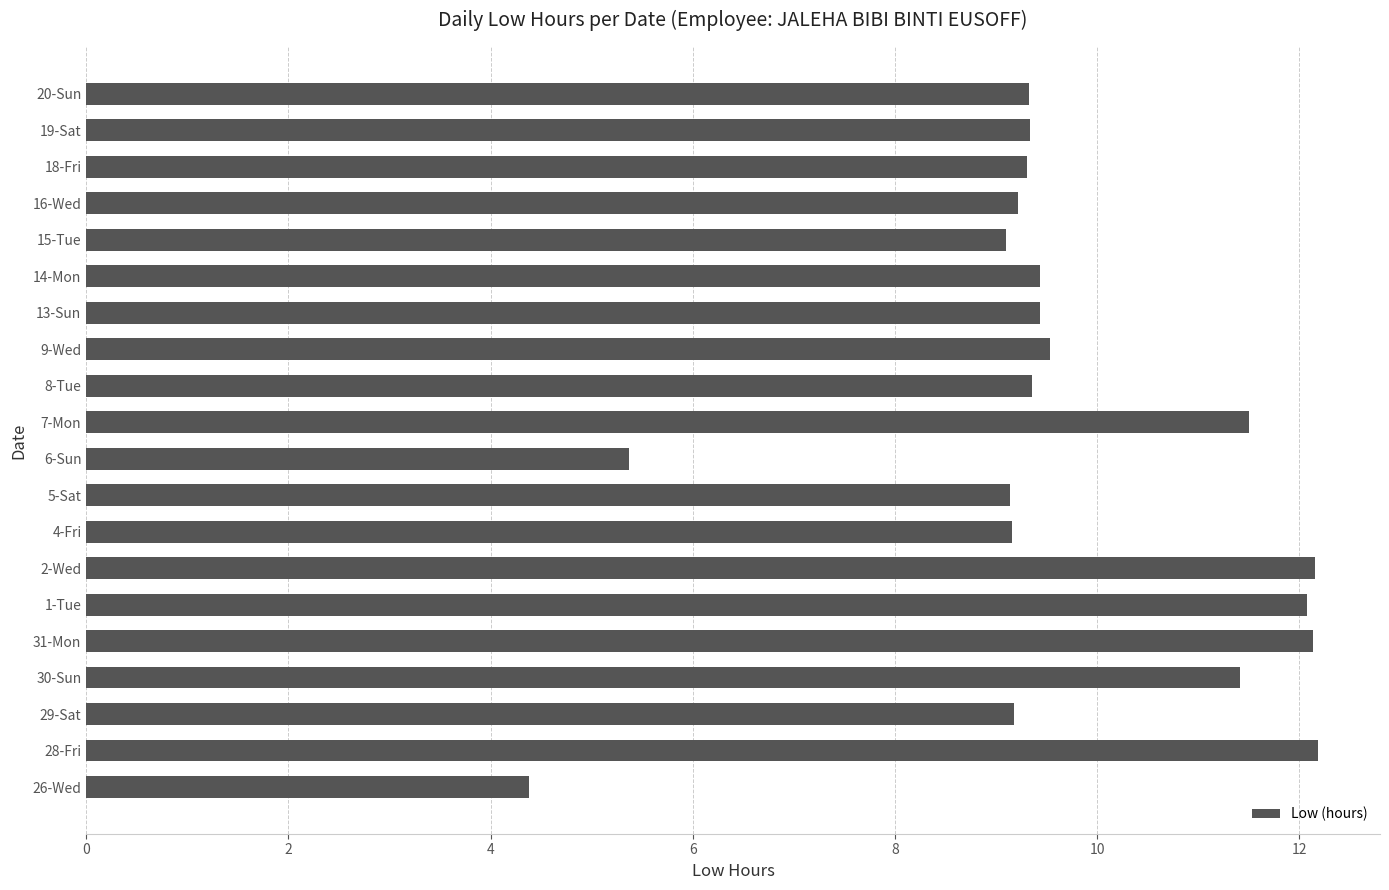

At which category does the chart reach its minimum across all series?

26-Wed